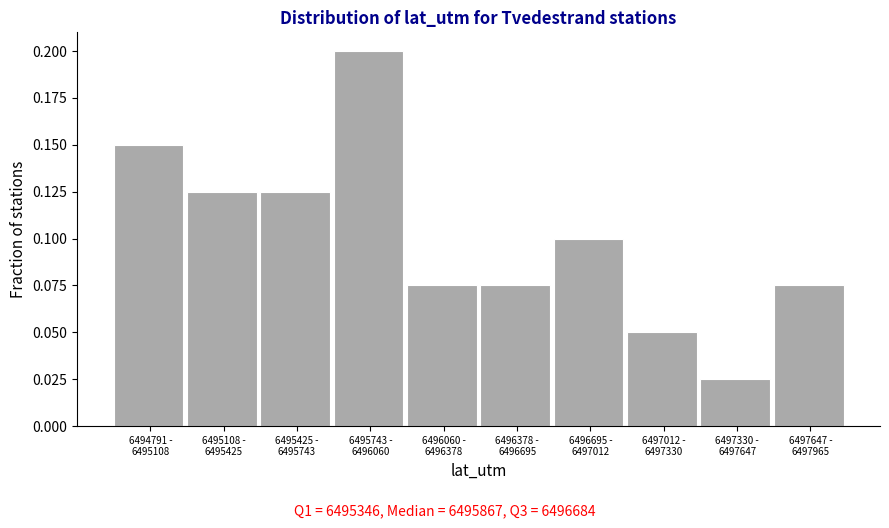

What is the sum of all values?

1.0